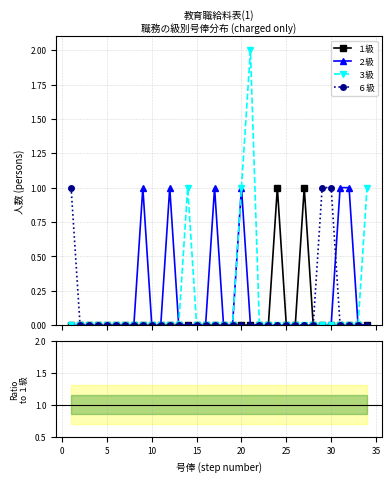

True or false: ３級 and ２級 intersect in this chart.

False